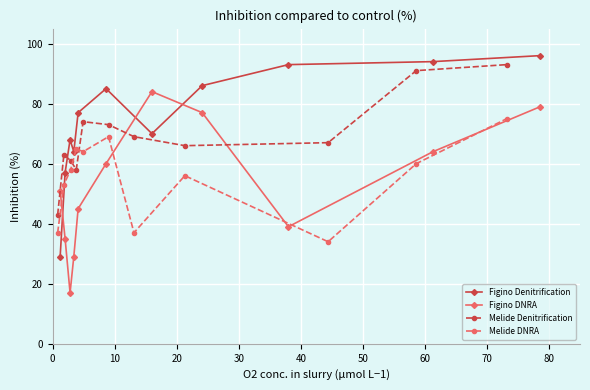

What are all the series names shown in the legend?

Figino Denitrification, Figino DNRA, Melide Denitrification, Melide DNRA